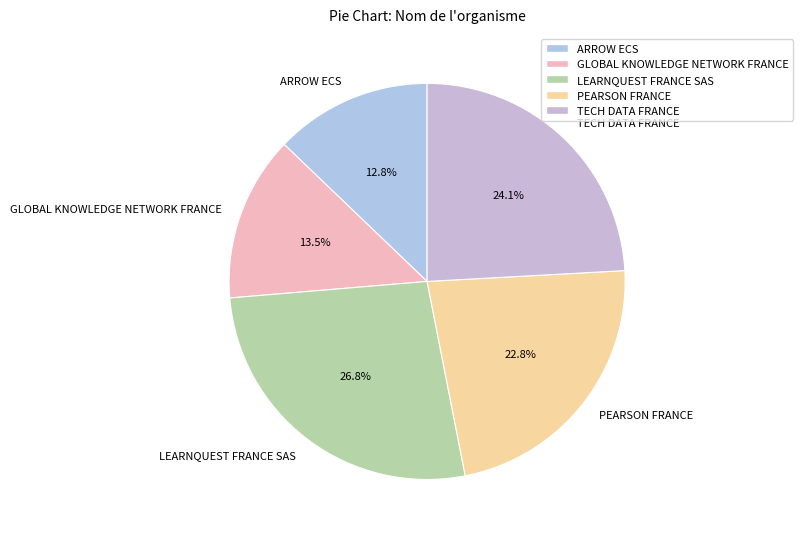

Does any single category account for the majority?

No